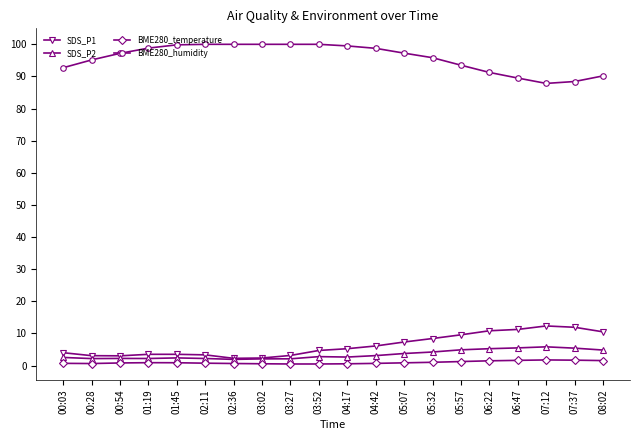

Does the chart have visible grid lines?

No